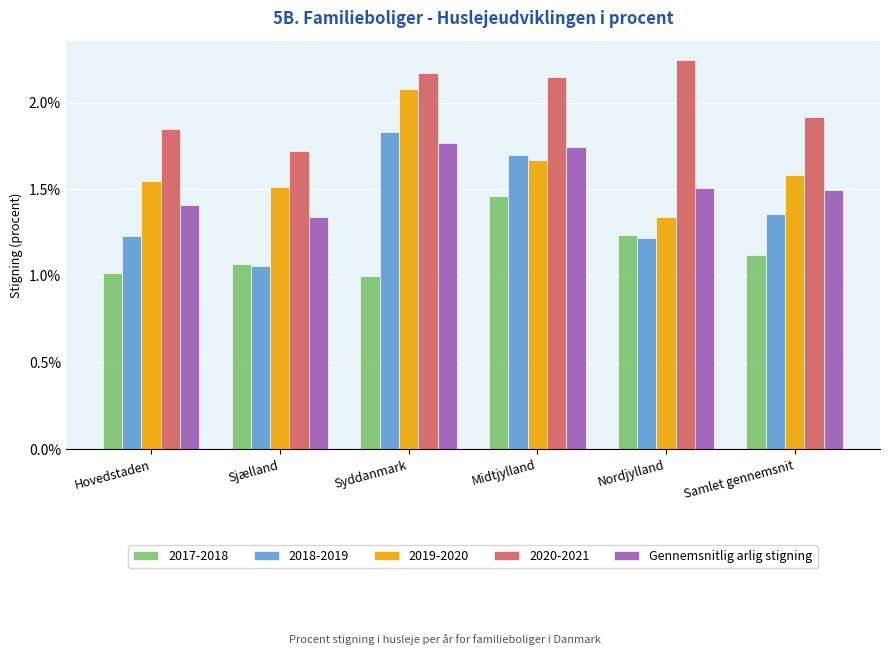

Does the chart contain any negative values?

No